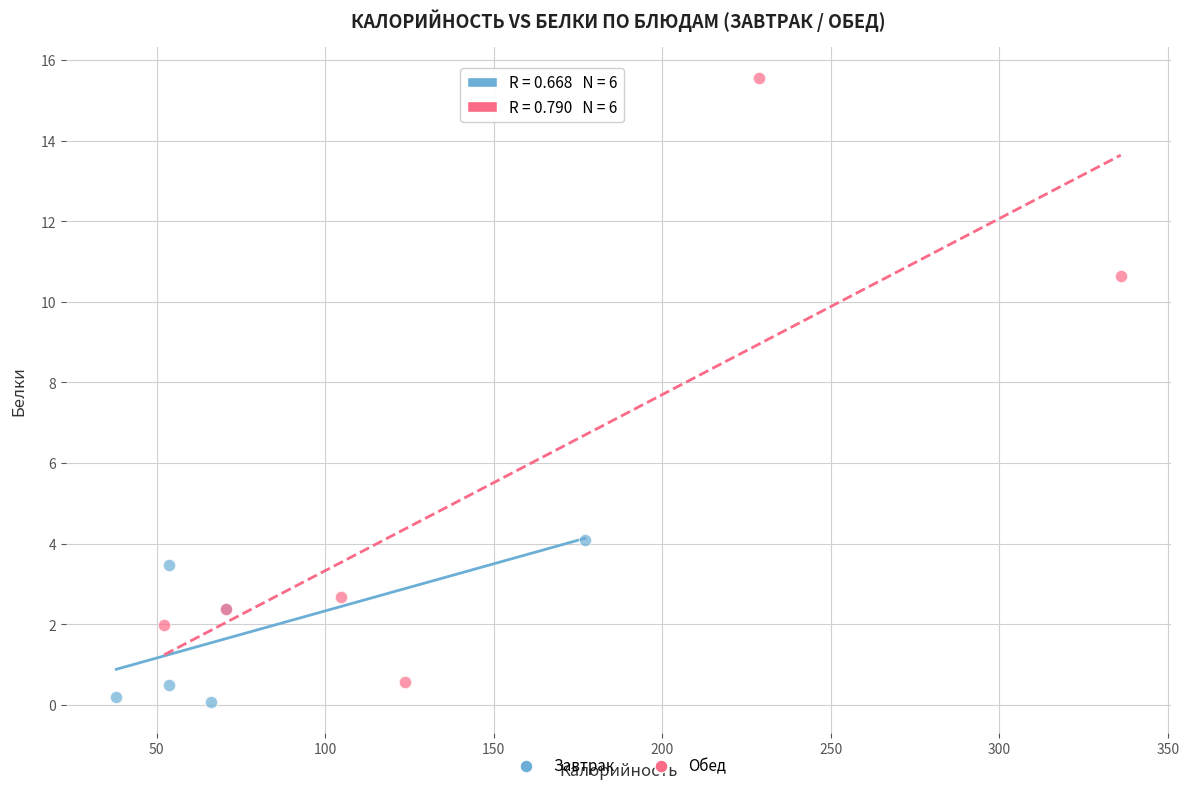

What are all the series names shown in the legend?

Завтрак, Обед